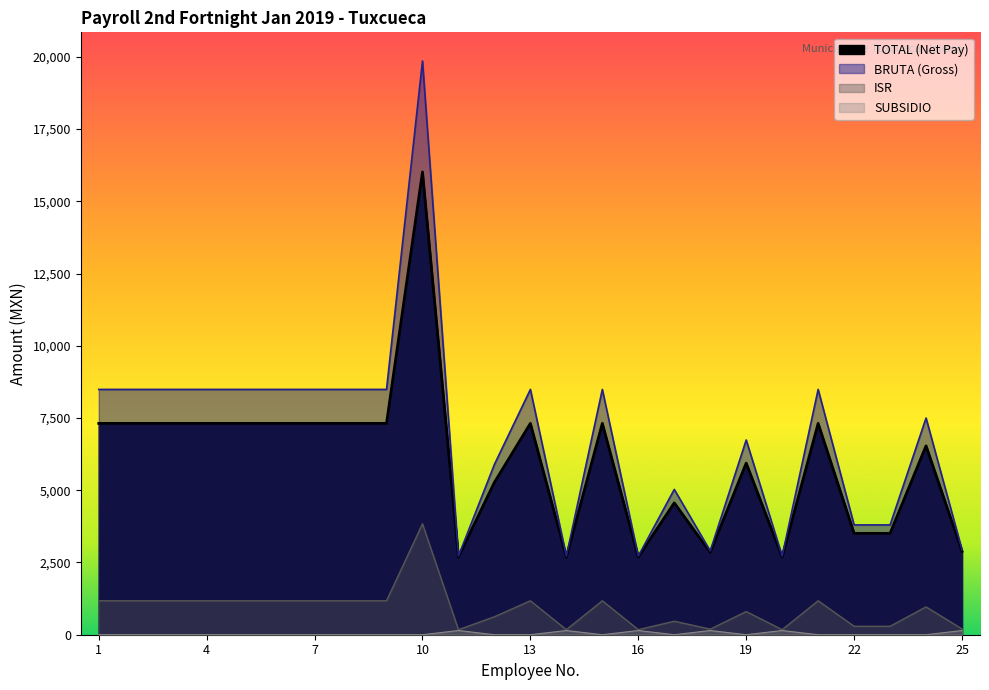

Which series has the largest total across all categories?

BRUTA (Gross)